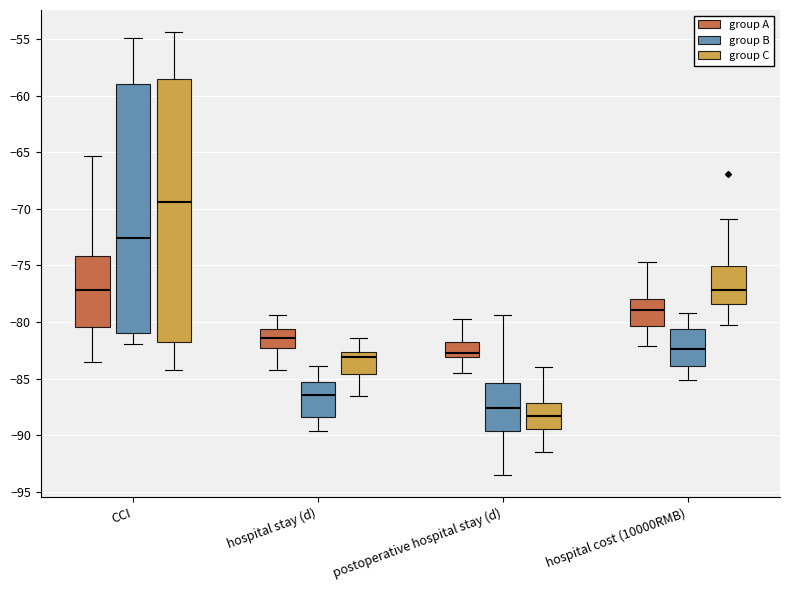

Which box has the highest median line?

CCI (group C)